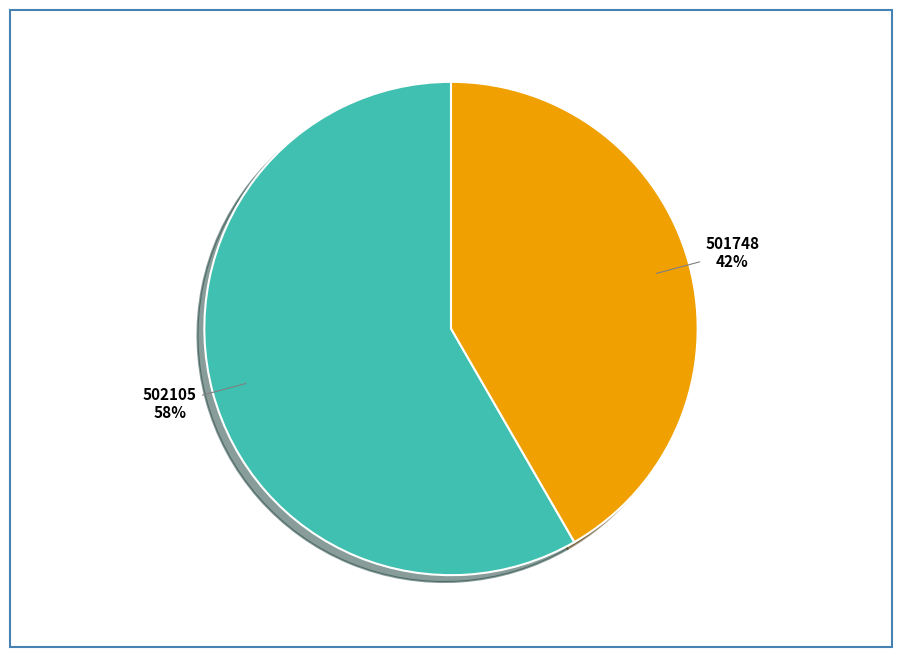

To the nearest percent, what is the average slice percentage?

50%